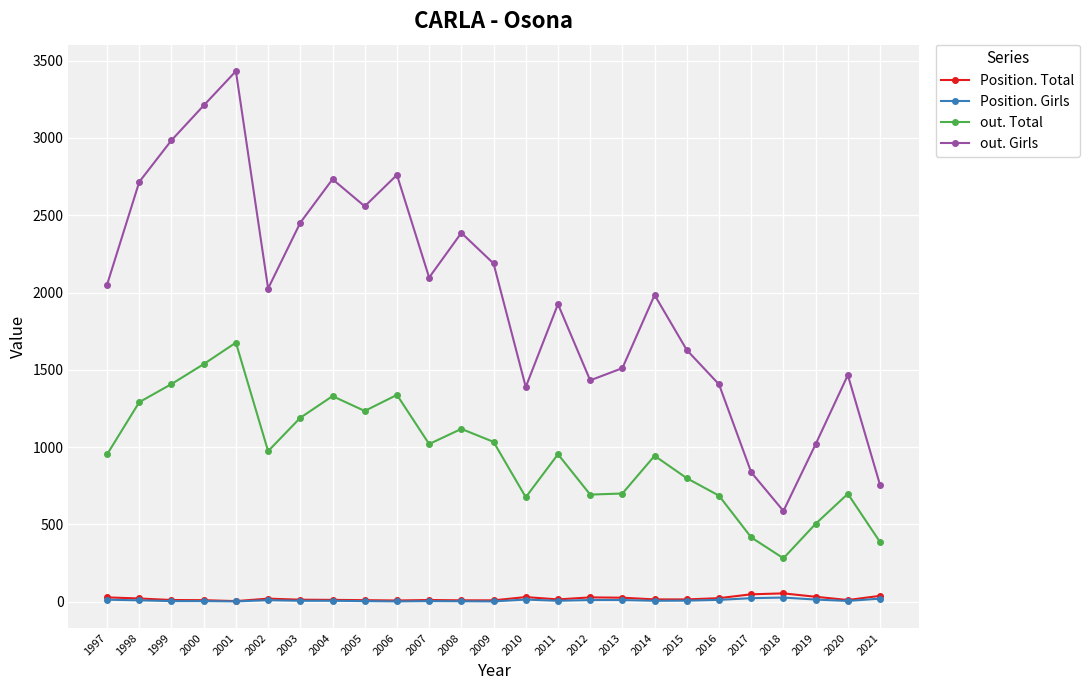

Is this an area chart (filled region under the line)?

No